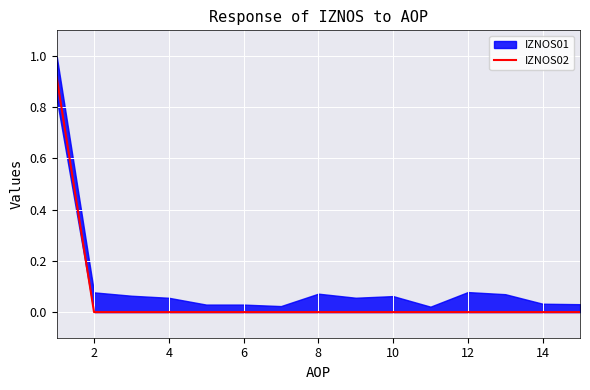

Reading right to left, extract all data points from this chart.

0.0	0.0	0.0	0.0	0.0	0.0	0.0	0.0	0.0	0.0	0.0	0.0	0.0	0.0	0.9